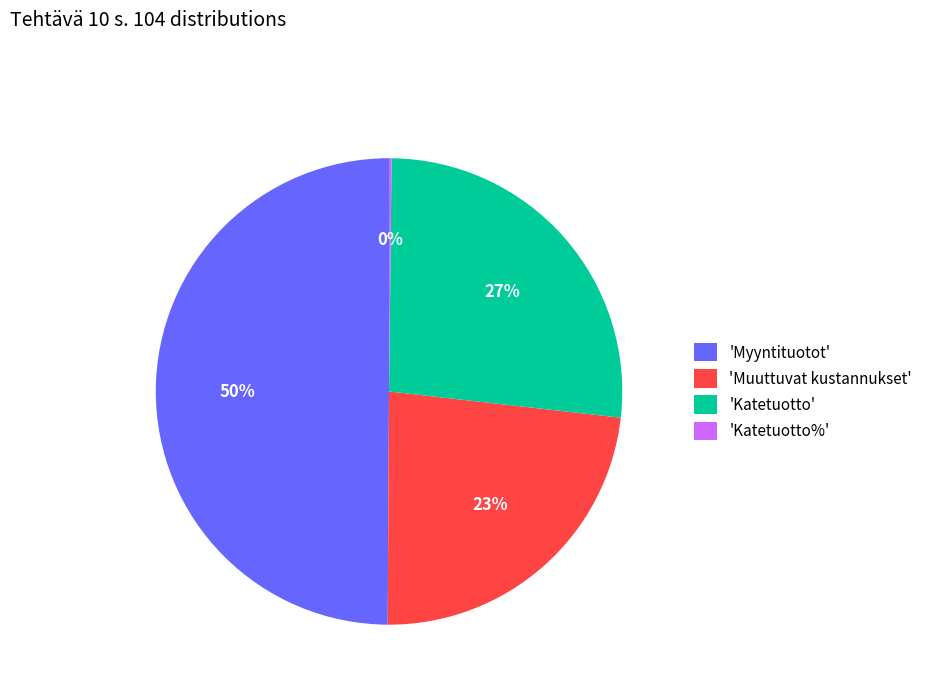

Is the sum of 'Myyntituotot' and 'Katetuotto' greater than half?

Yes